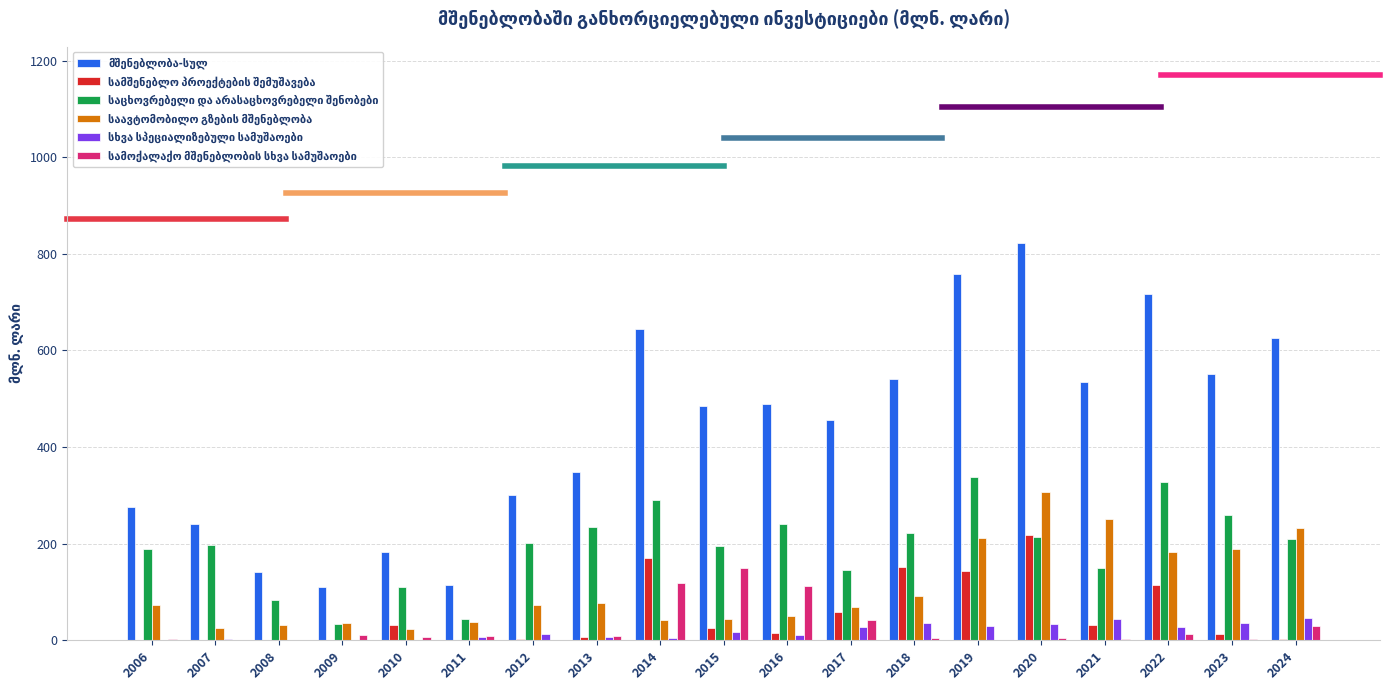

What is the greatest value displayed?

822.9